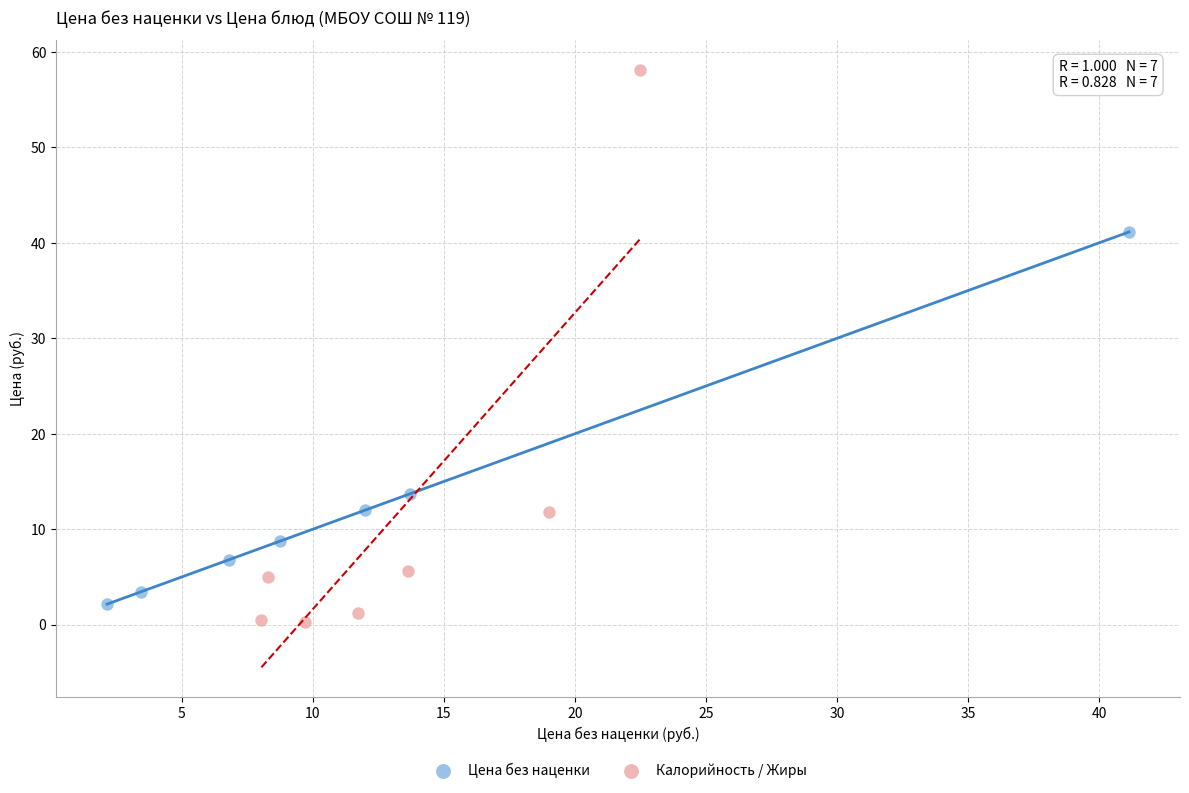

Which series contains the highest Y value?

Калорийность / Жиры